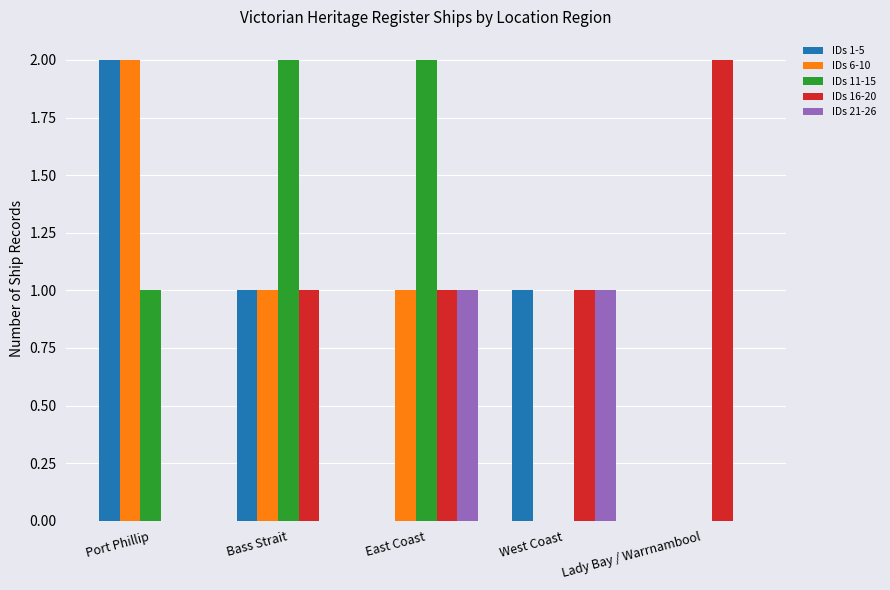

How many distinct data groups are displayed?

5